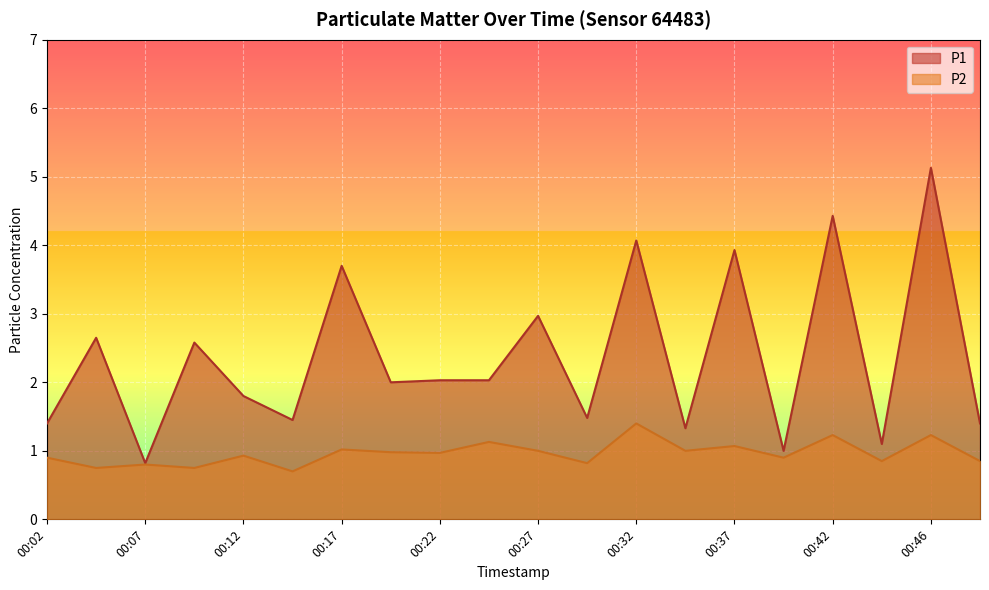

True or false: P2 has more than 2 interior local peaks.

True